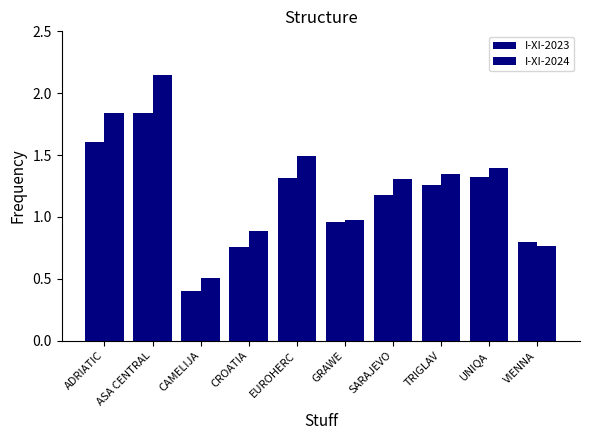

Which series has the largest range (max minus min)?

I-XI-2024